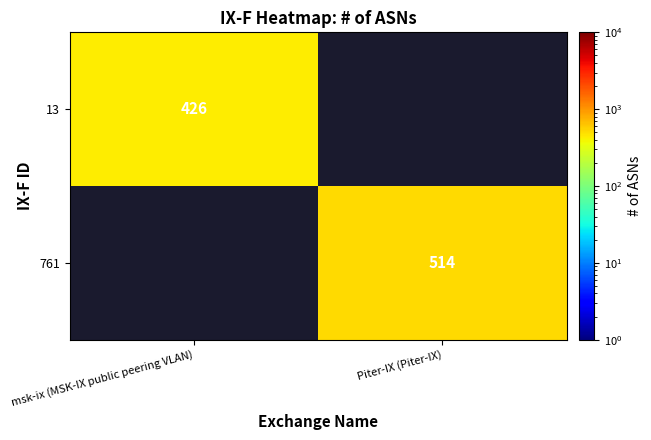

Is the value of 13 at msk-ix (MSK-IX public peering VLAN) greater than the value of 761 at Piter-IX (Piter-IX)?

No